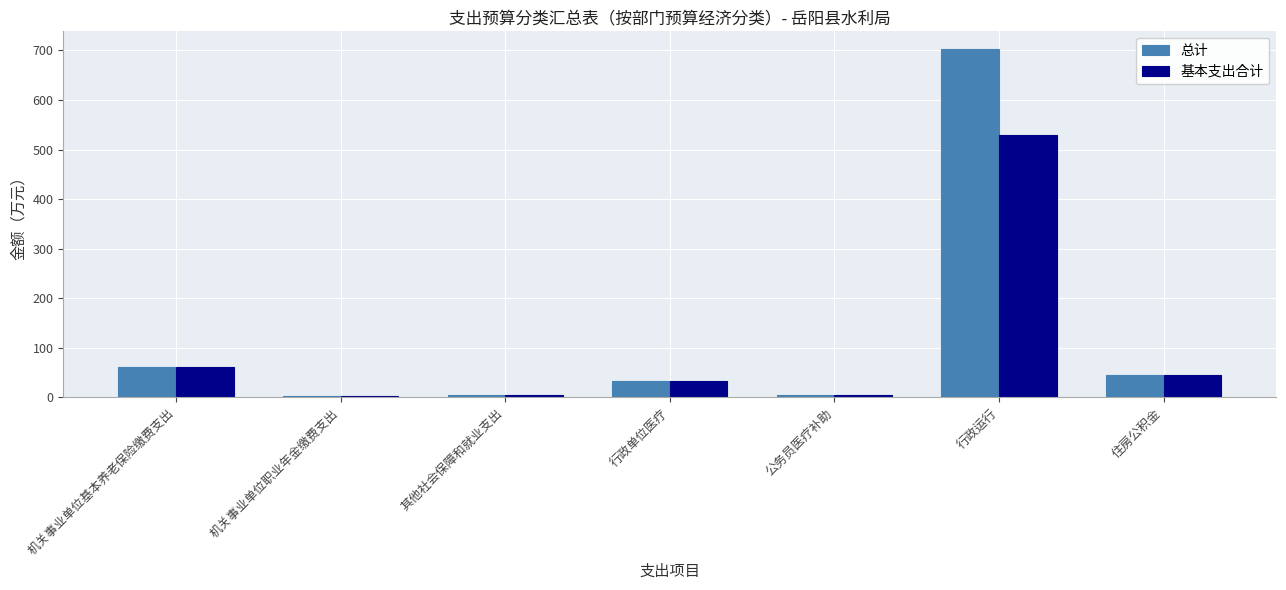

What is the approximate value of 总计 at 行政运行?

703.5